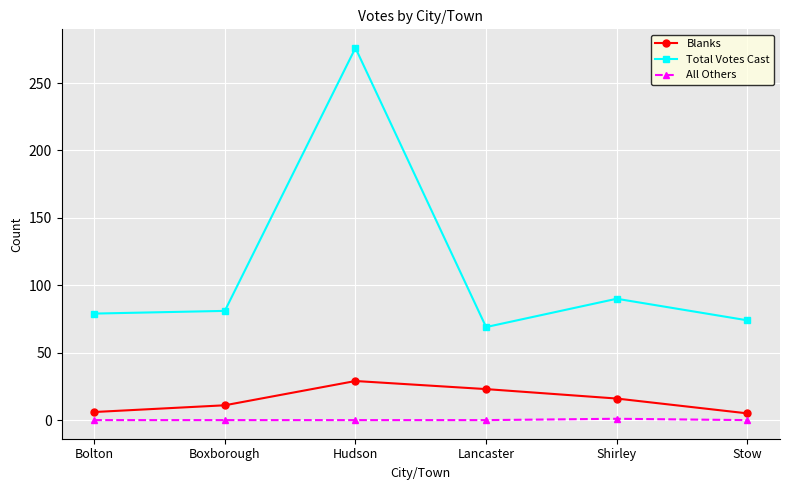

Is the value of Blanks at Stow greater than the value of Total Votes Cast at Bolton?

No